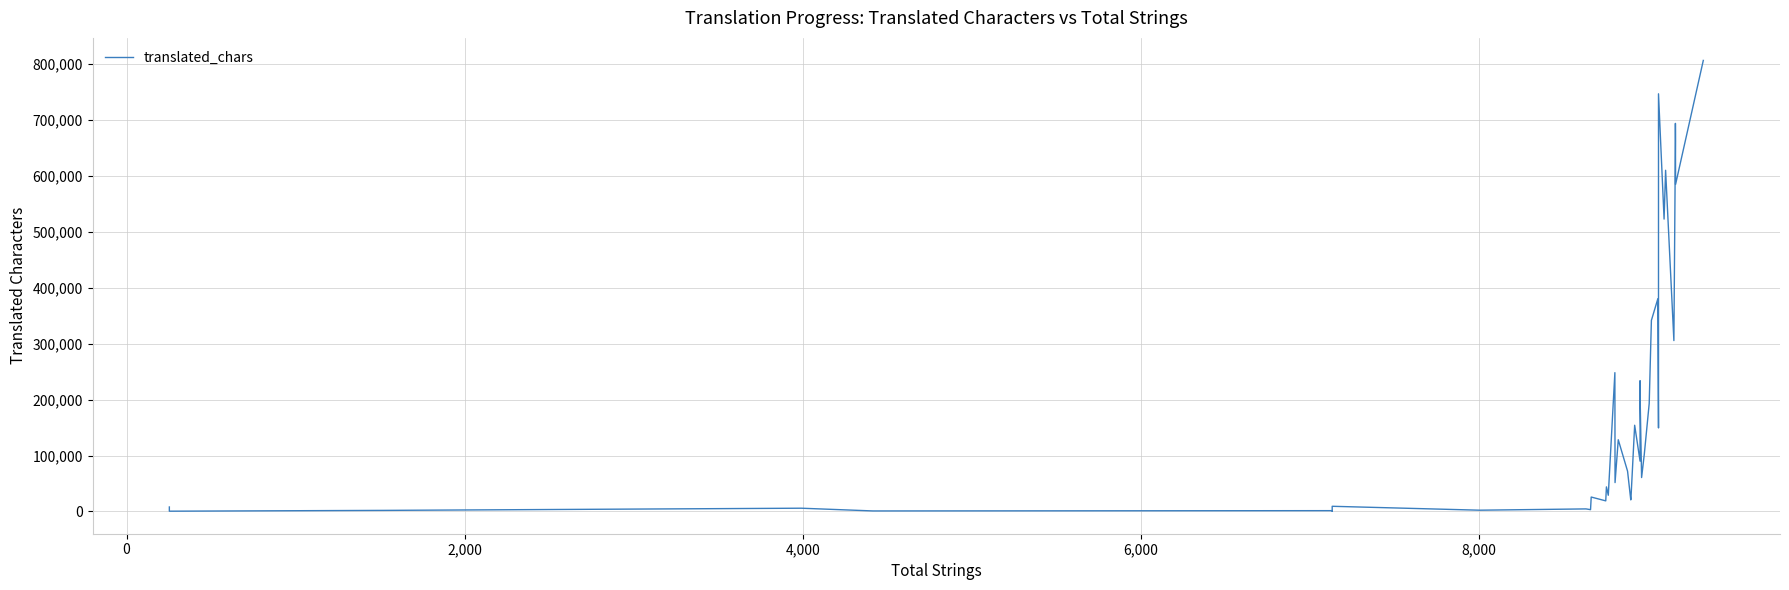

How many interior local peaks (higher than both neighbors) does the data have?

14